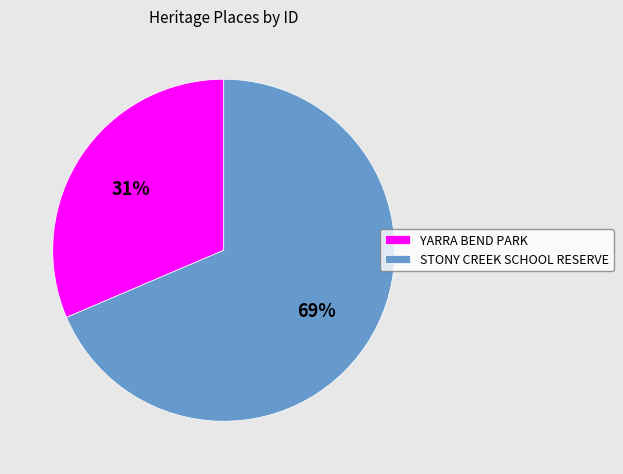

To the nearest percent, what is the combined percentage of STONY CREEK SCHOOL RESERVE and YARRA BEND PARK?

100%